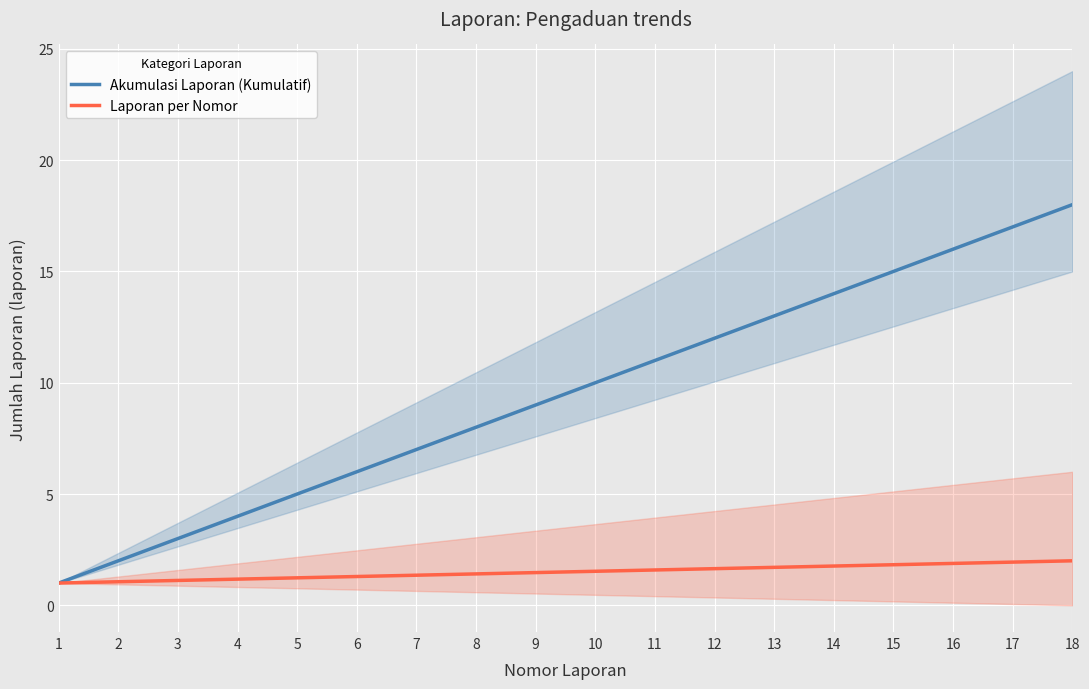

What is the difference between the highest and lowest values at 15?

13.2